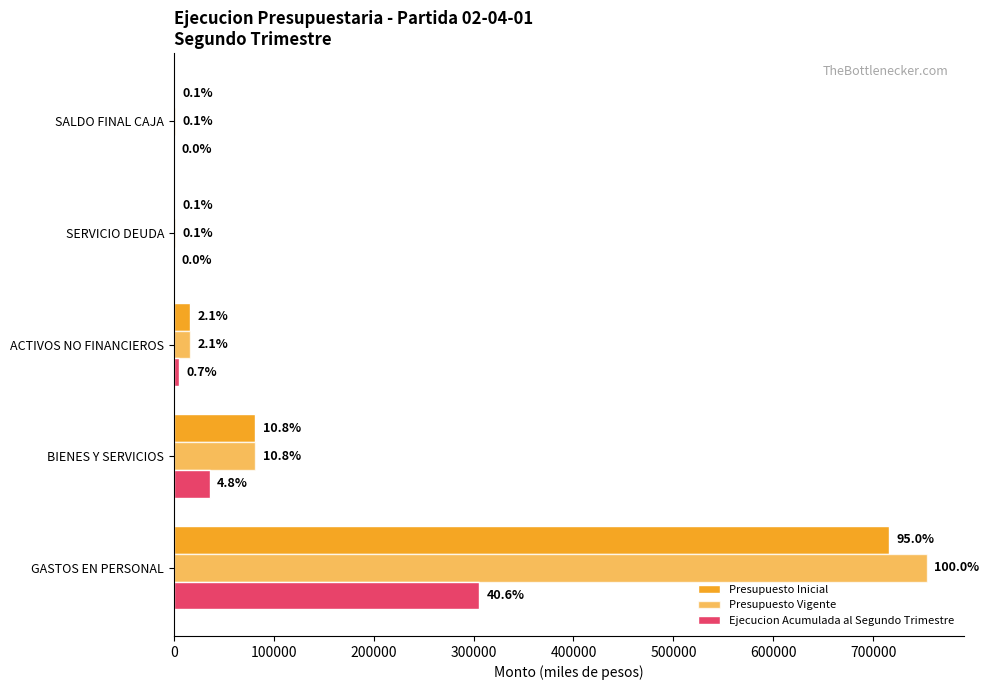

Which series has the largest total across all categories?

Presupuesto Vigente